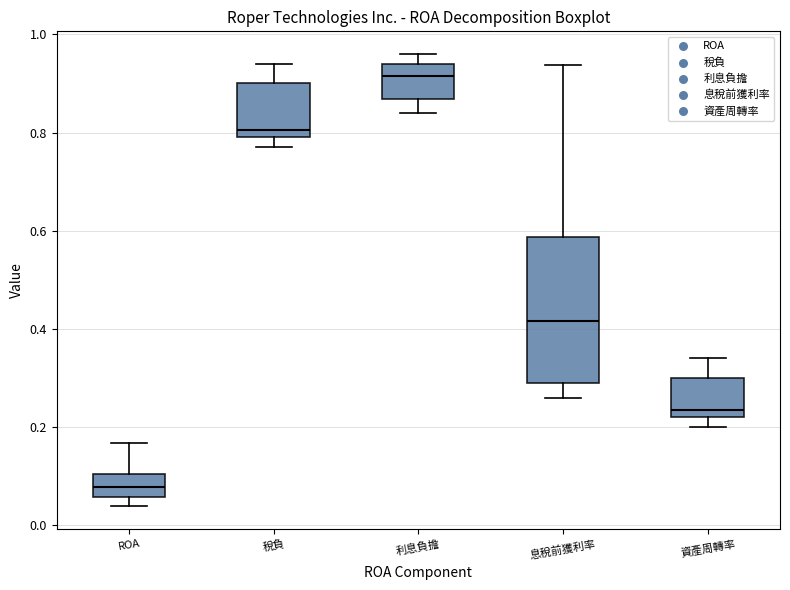

Reading left to right, read every box against the y-axis: the position of its median line, the range the box covers, and the ends of its whiskers. The values are not printed on the chart, so give them approximately, as read against the axis.

ROA: median 0.08, box 0.06 to 0.10, whiskers 0.04 to 0.16
稅負: median 0.80 (just above the box's lower edge), box 0.80 to 0.90, whiskers 0.78 to 0.94
利息負擔: median 0.92, box 0.86 to 0.94, whiskers 0.84 to 0.96
息稅前獲利率: median 0.42, box 0.28 to 0.58, whiskers 0.26 to 0.94
資產周轉率: median 0.24, box 0.22 to 0.30, whiskers 0.20 to 0.34